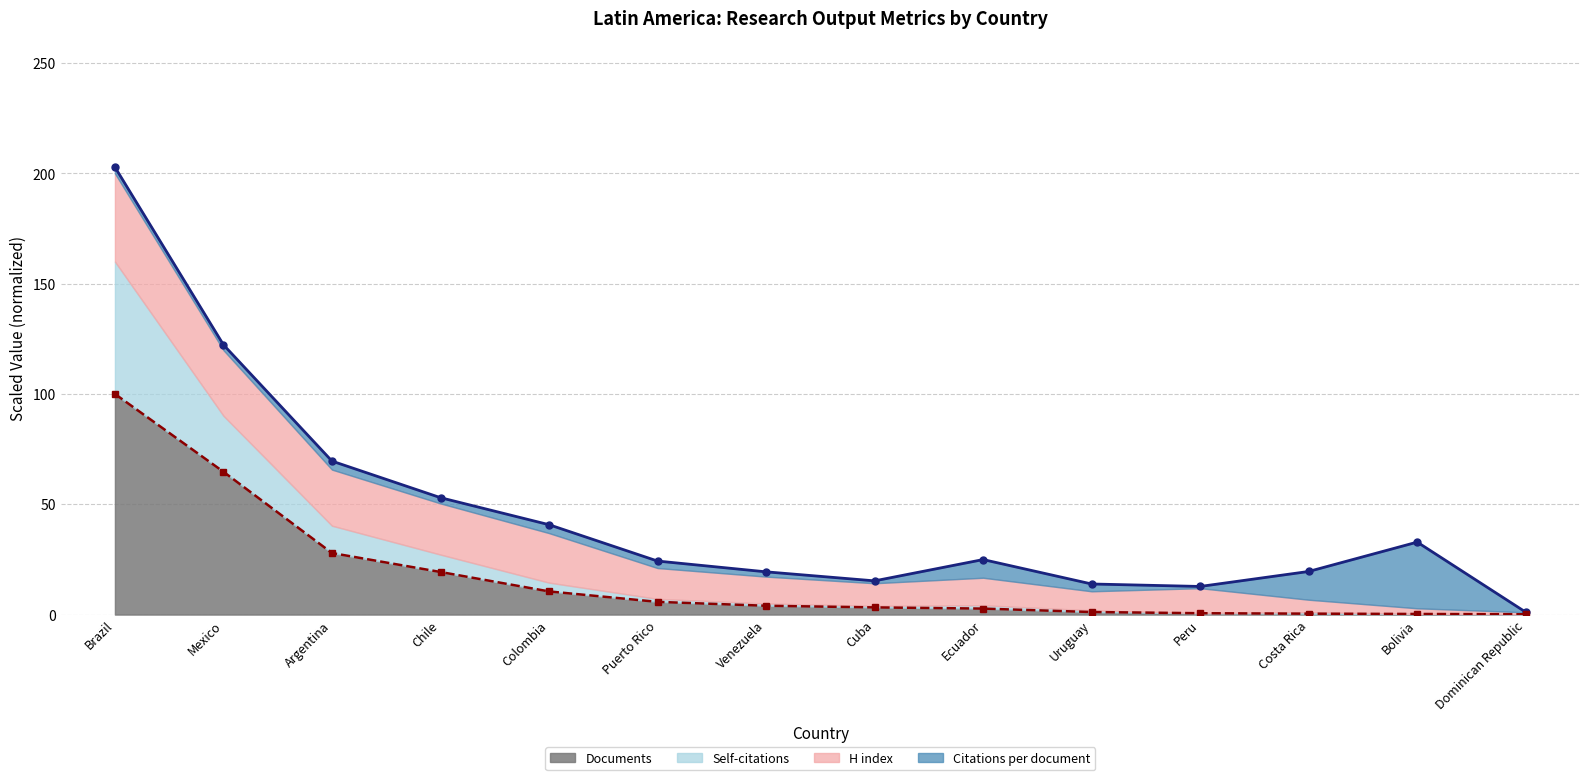

What is the label of the 2nd point from the right?

Bolivia